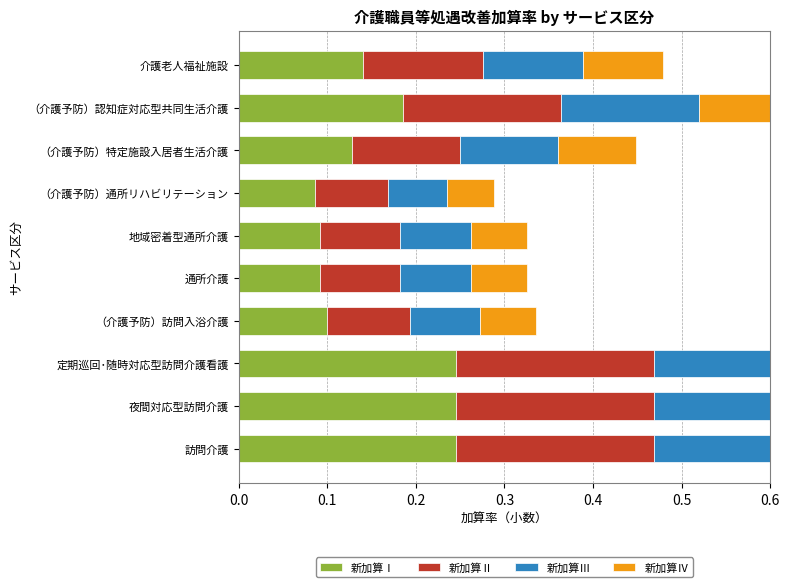

What is the minimum value for 新加算Ⅳ?

0.1